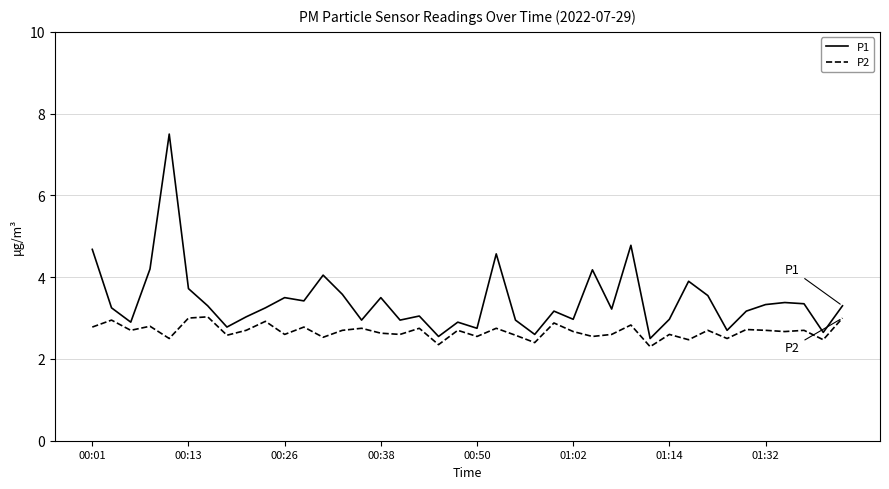

Which series has the widest spread of values?

P1